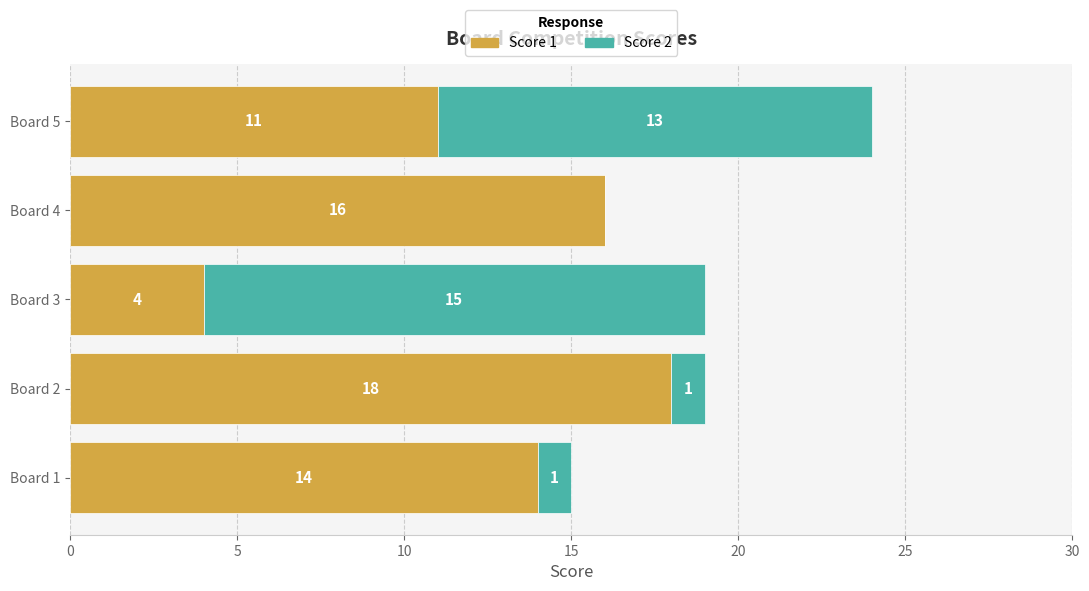

At which category is the sum across all series the highest?

Board 5